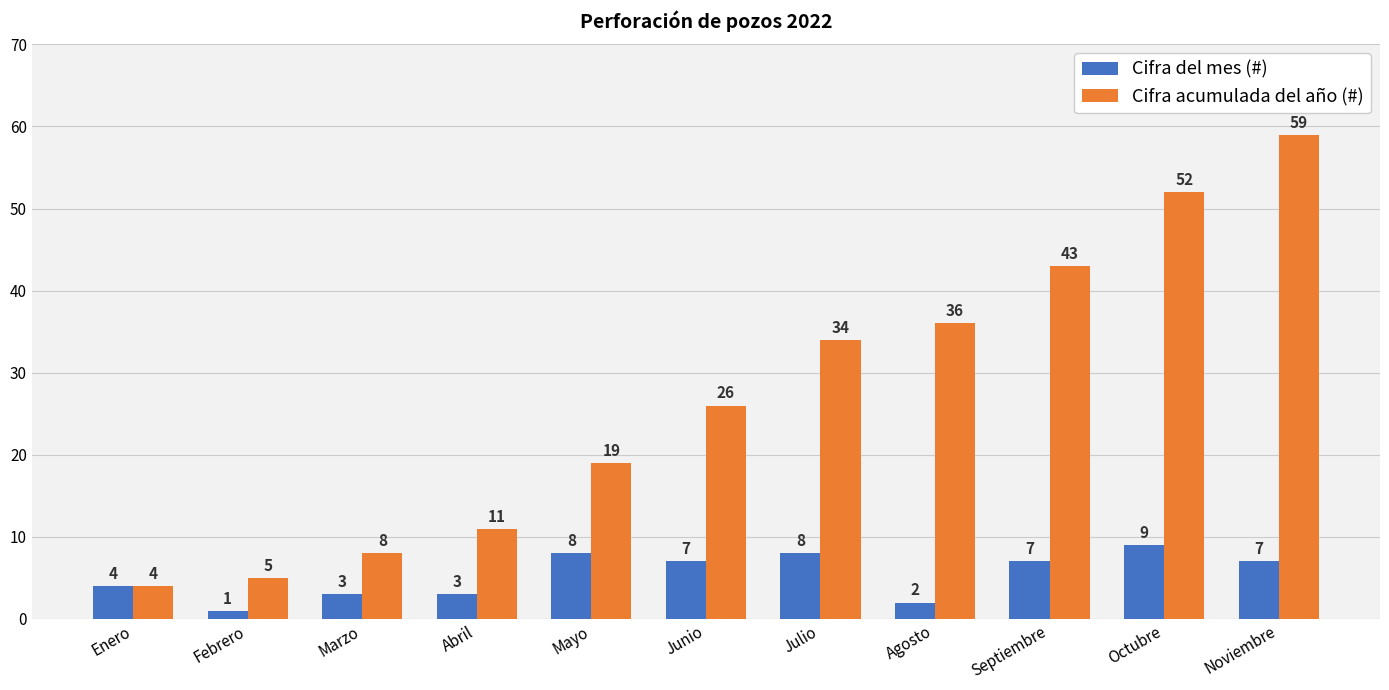

At which label does Cifra del mes (#) first exceed 7?

Mayo